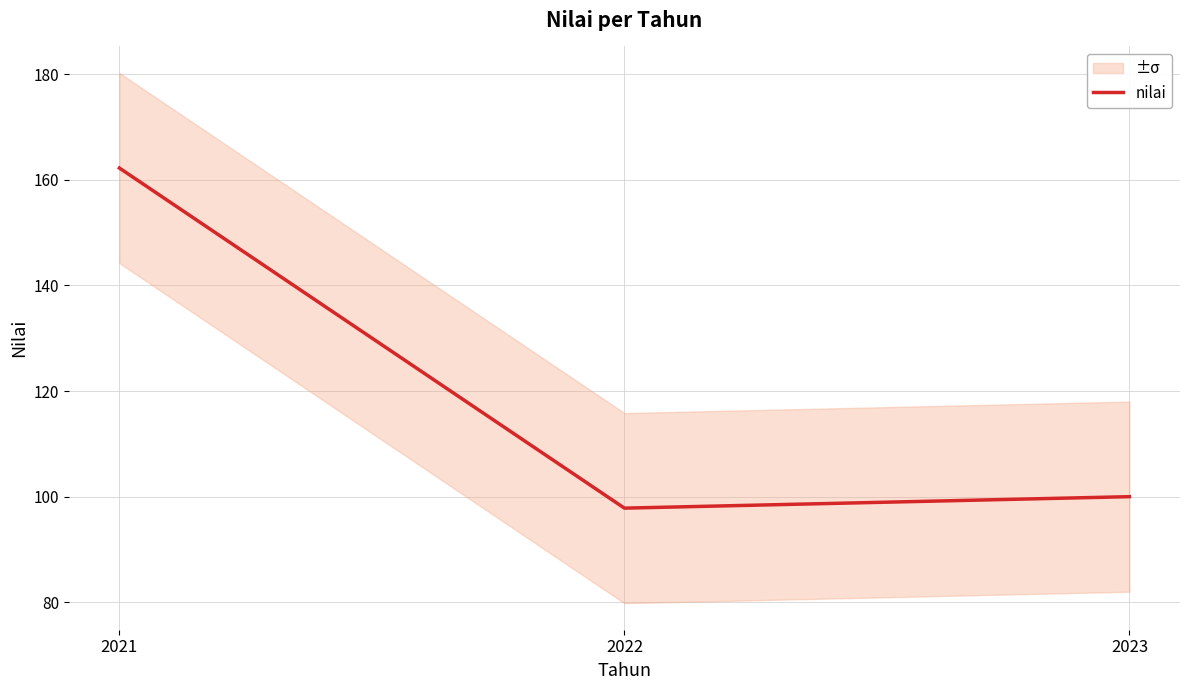

Reading left to right, transcribe all the data shown in this chart.

2021=162.2	2022=97.8	2023=100.0